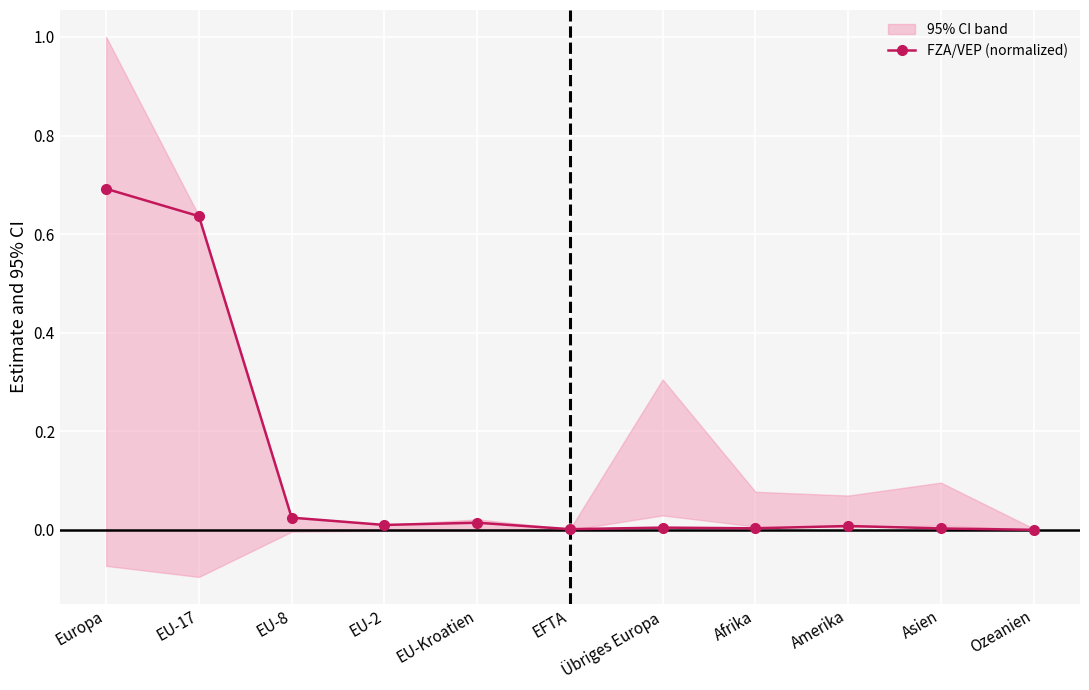

Which has a higher value, Afrika or Europa?

Europa